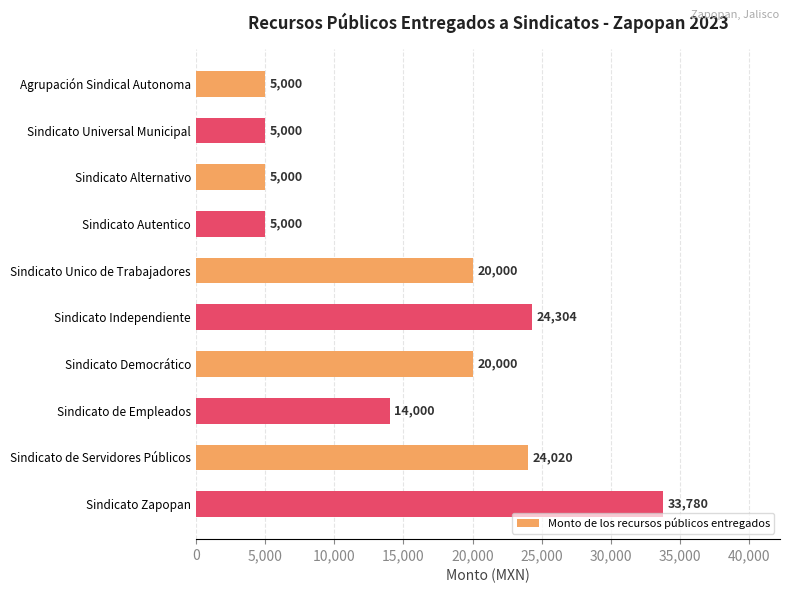

What is the ratio of the value at Sindicato de Empleados to the value at Sindicato Universal Municipal?

2.8